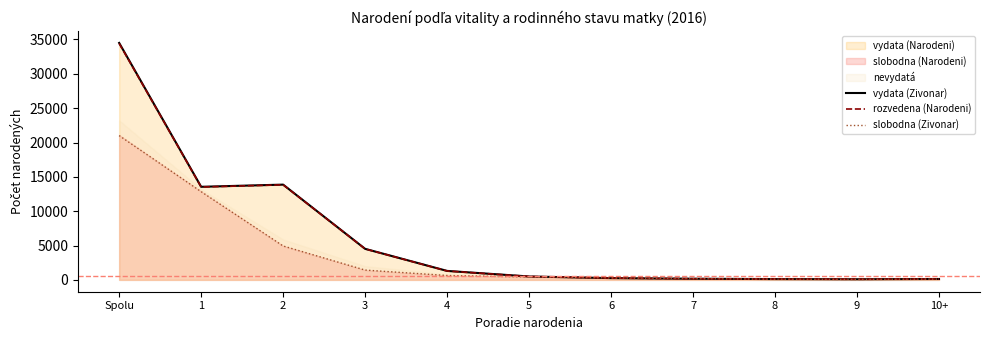

At 10+, list the series in order from largest to smallest.

vydata (Zivonar), rozvedena (Narodeni), slobodna (Zivonar)